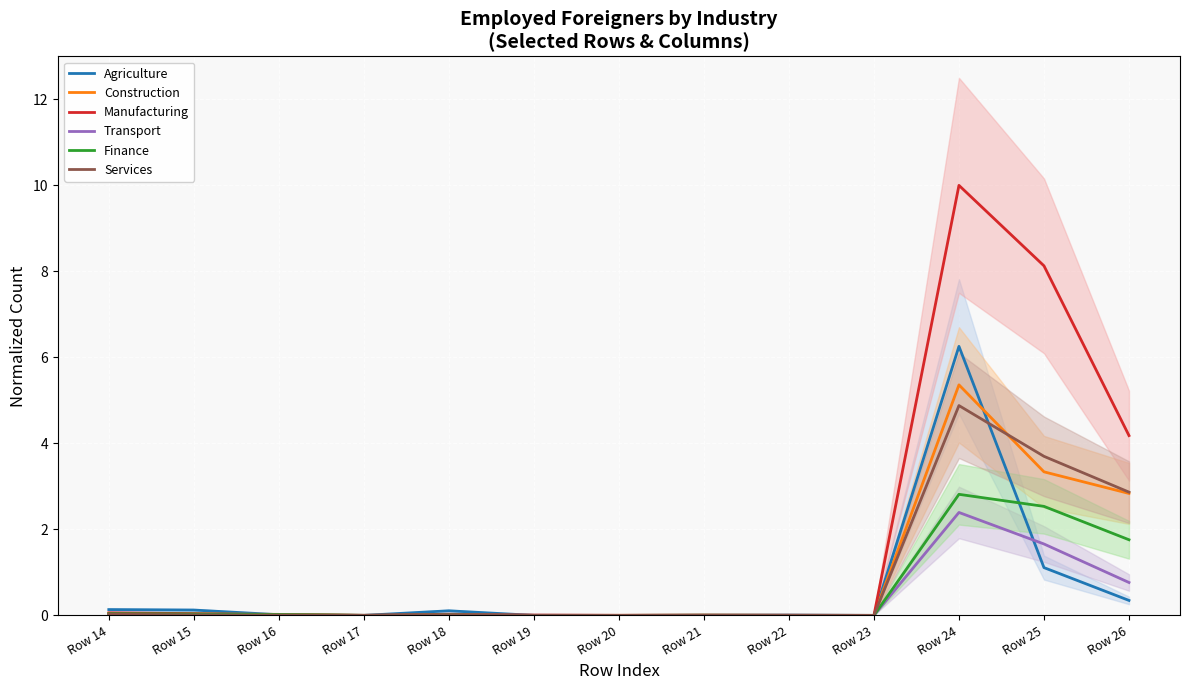

Is it true that Transport equals 0.0 at Row 23?

True